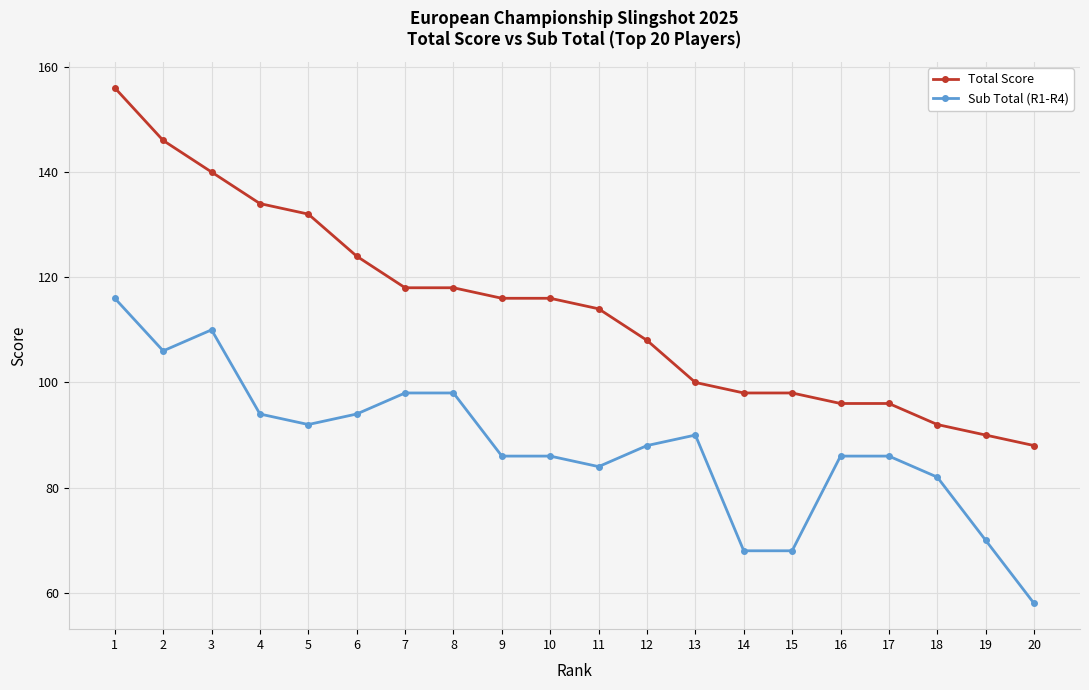

What is the difference between the maximum and second lowest values in the Sub Total (R1-R4) series?

48